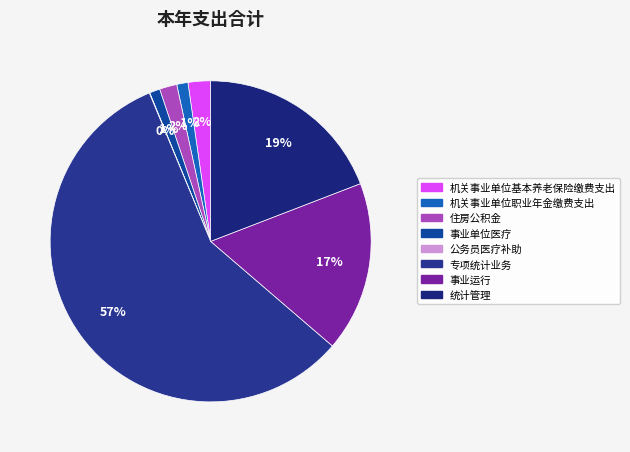

What is the largest slice in the pie chart?

专项统计业务